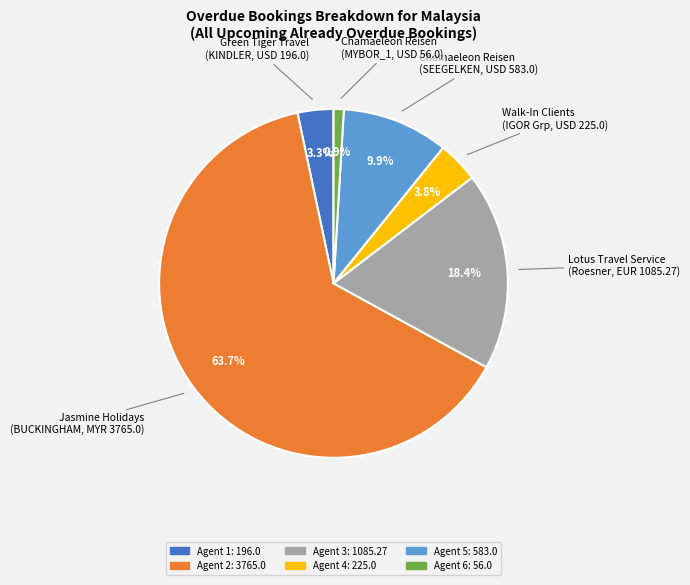

Is there a majority slice in this chart?

Yes